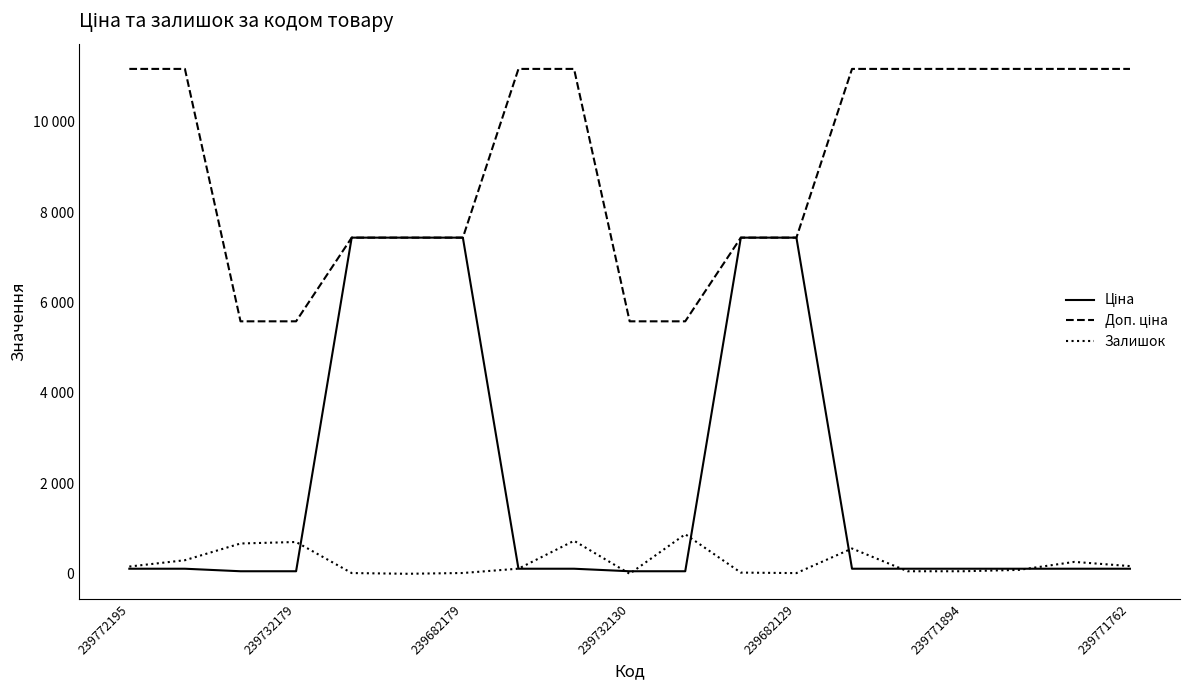

Does the chart have visible grid lines?

No